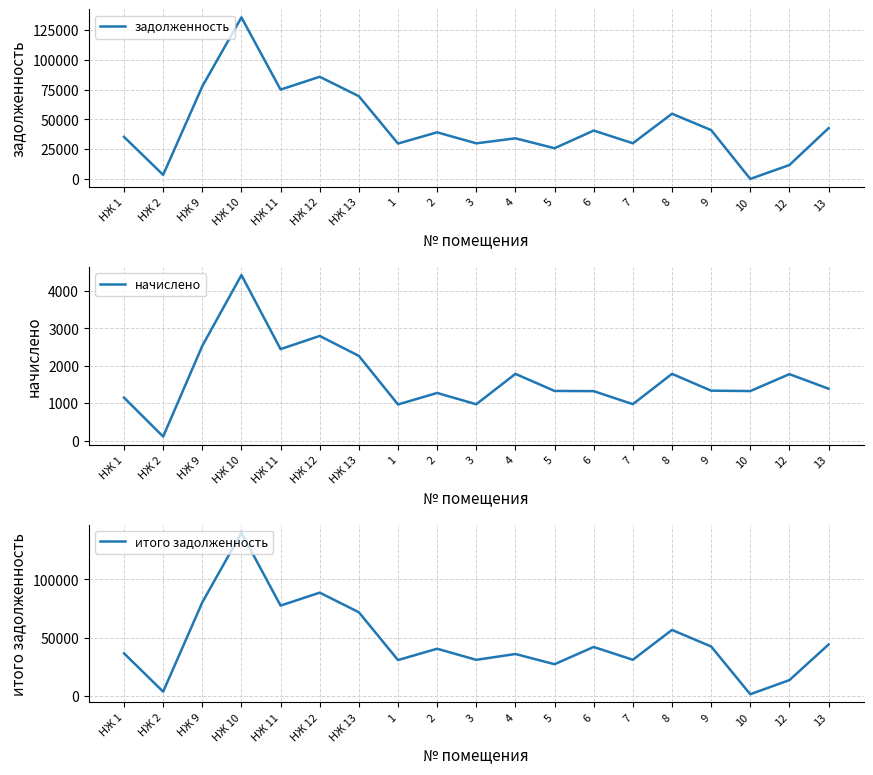

List the series in order of their peak value, lowest first.

начислено, задолженность, итого задолженность